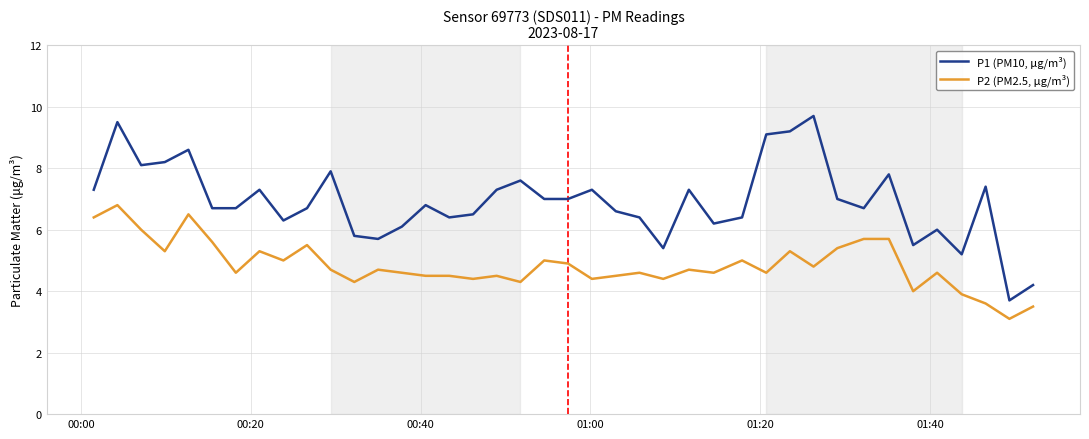

Reading left to right, extract all data points from this chart.

P1 (PM10, μg/m³): 7.3	9.5	8.1	8.2	8.6	6.7	6.7	7.3	6.3	6.7	7.9	5.8	5.7	6.1	6.8	6.4	6.5	7.3	7.6	7.0	7.0	7.3	6.6	6.4	5.4	7.3	6.2	6.4	9.1	9.2	9.7	7.0	6.7	7.8	5.5	6.0	5.2	7.4	3.7	4.2
P2 (PM2.5, μg/m³): 6.4	6.8	6.0	5.3	6.5	5.6	4.6	5.3	5.0	5.5	4.7	4.3	4.7	4.6	4.5	4.5	4.4	4.5	4.3	5.0	4.9	4.4	4.5	4.6	4.4	4.7	4.6	5.0	4.6	5.3	4.8	5.4	5.7	5.7	4.0	4.6	3.9	3.6	3.1	3.5